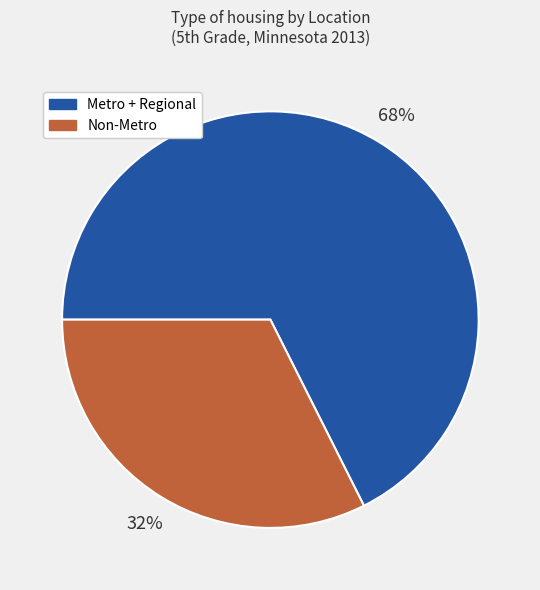

To the nearest percent, what is the average slice percentage?

50%